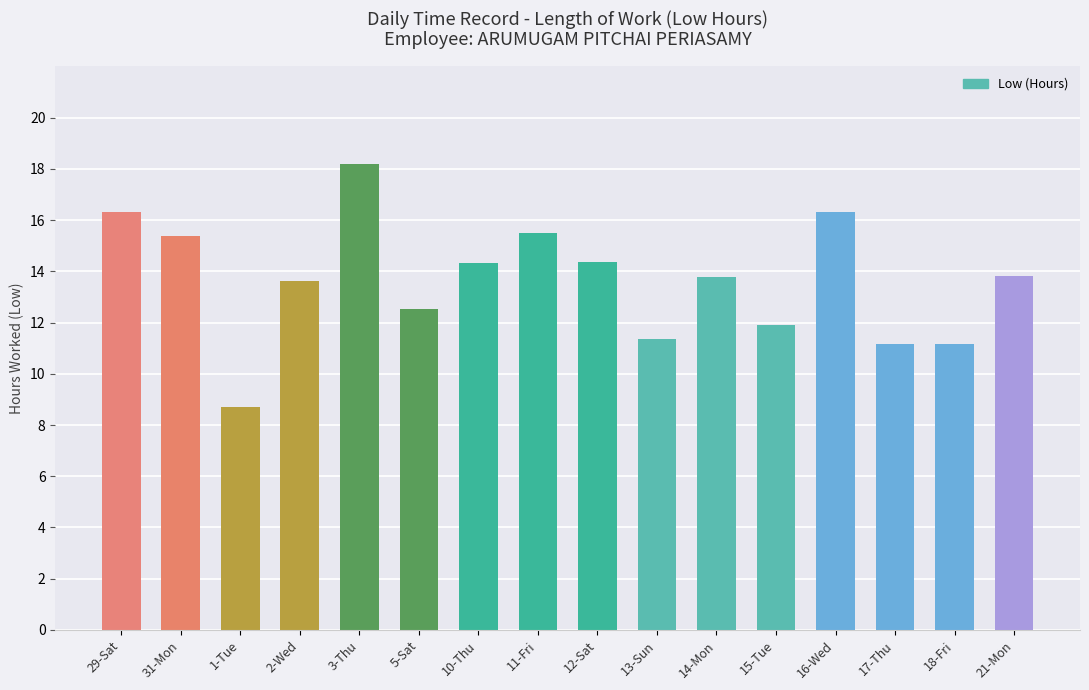

How many bars are there in total?

16